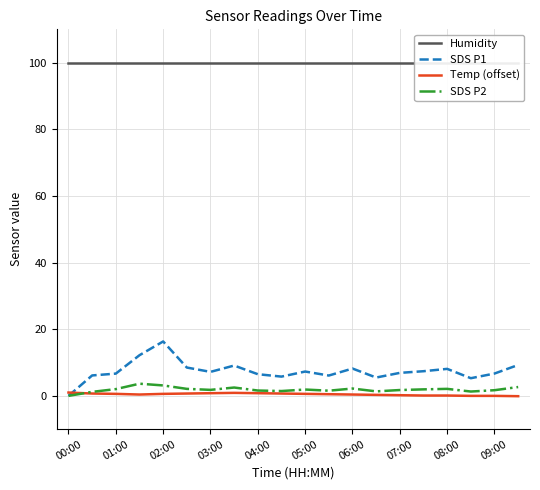

How many values in the SDS P1 series exceed 7?

10